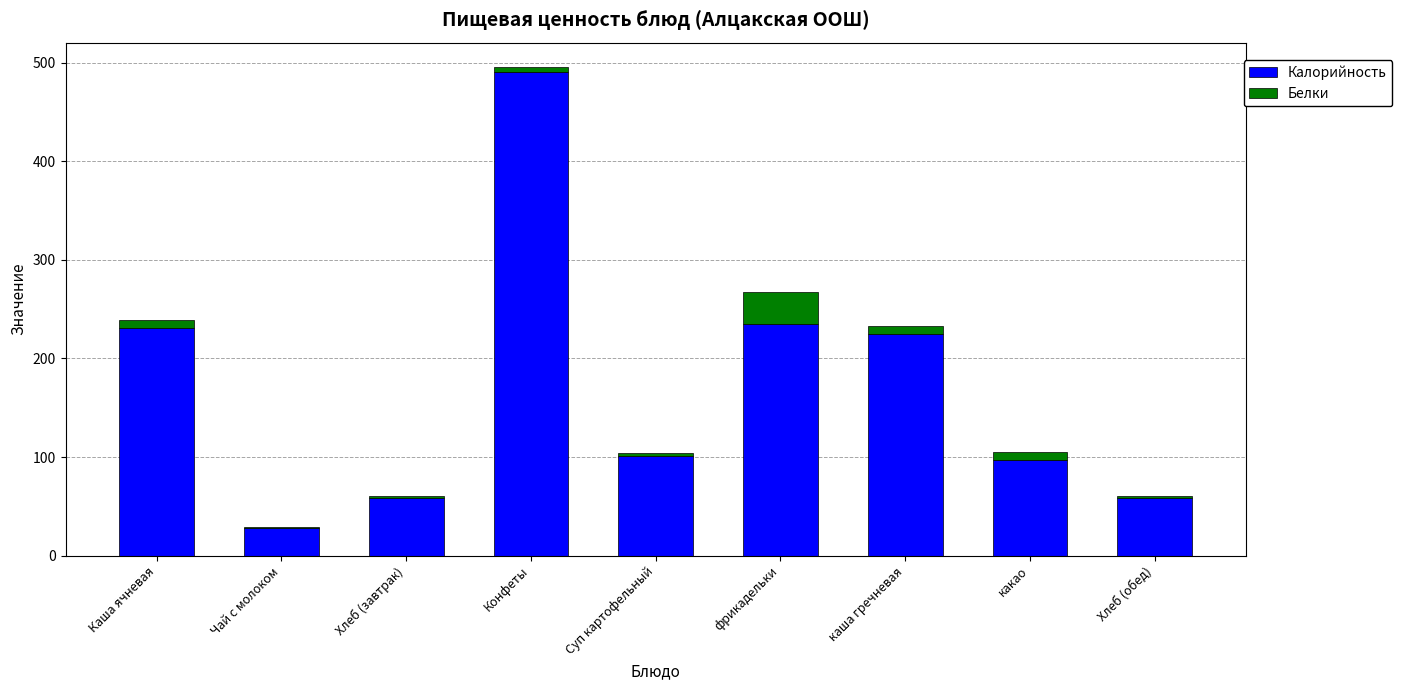

Are the bars horizontal?

No